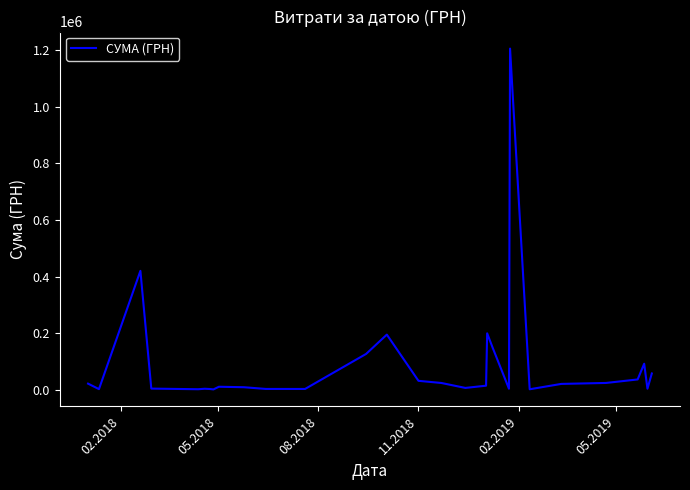

What is the greatest value displayed?

1206537.1